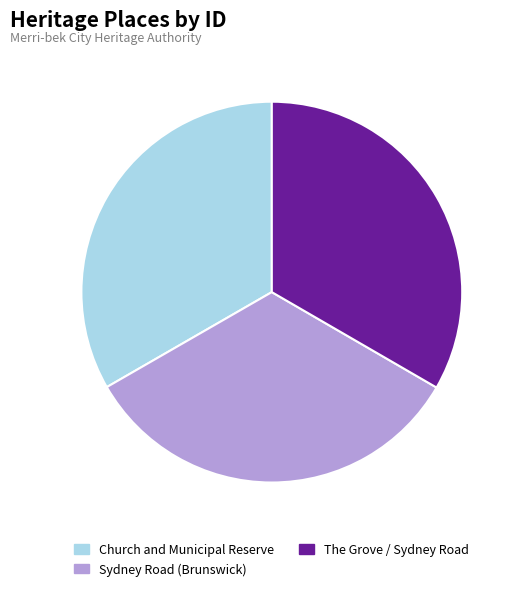

The Church and Municipal Reserve slice represents 33% of the pie. True or false?

True